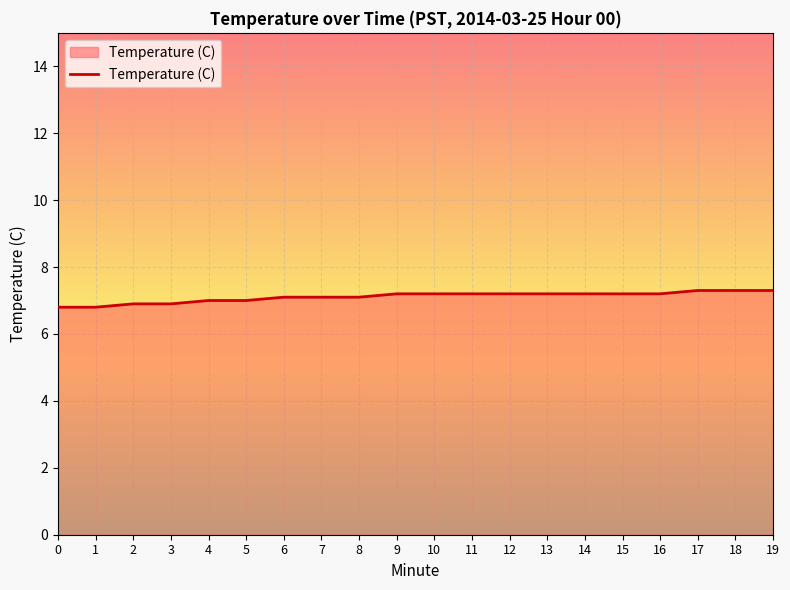

What is the sum of all values?

142.2